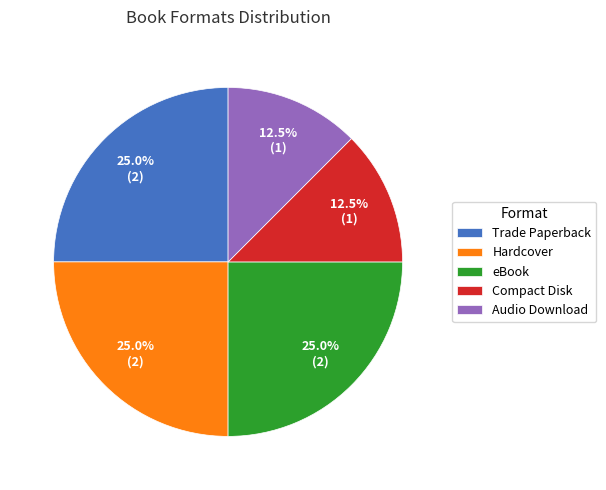

Combined, what portion of the pie is Compact Disk and Trade Paperback?

37.5%